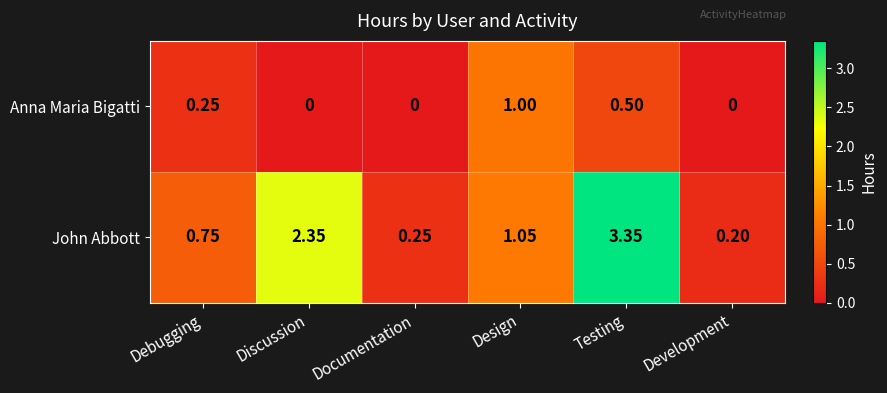

Rank the series by their average value, from highest to lowest.

John Abbott, Anna Maria Bigatti